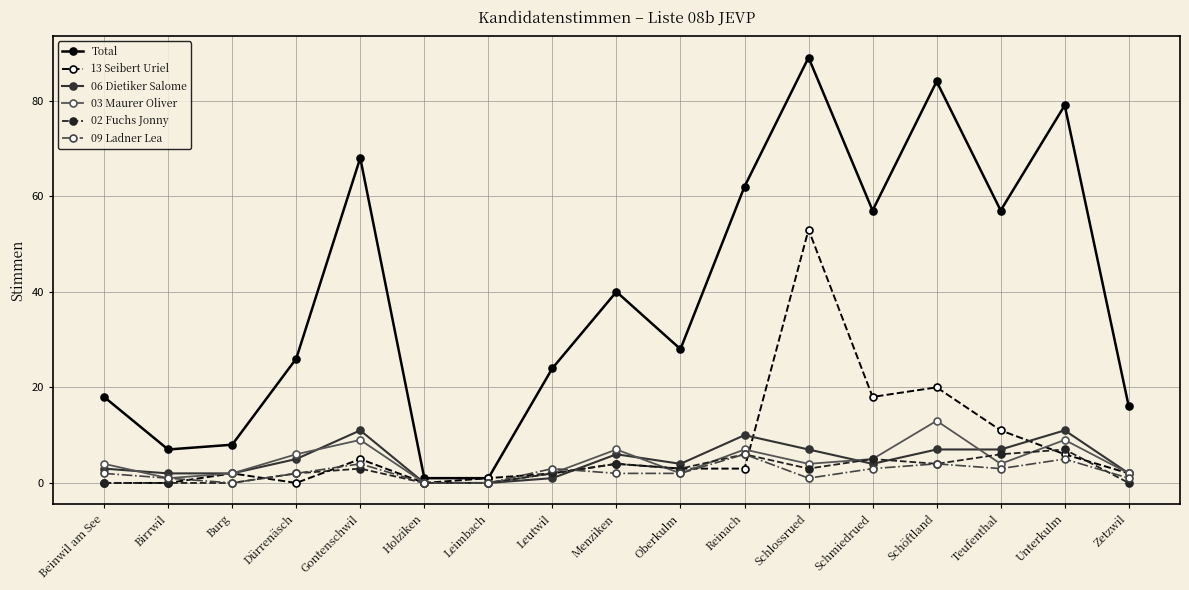

At which category does 13 Seibert Uriel reach its first local peak?

Burg